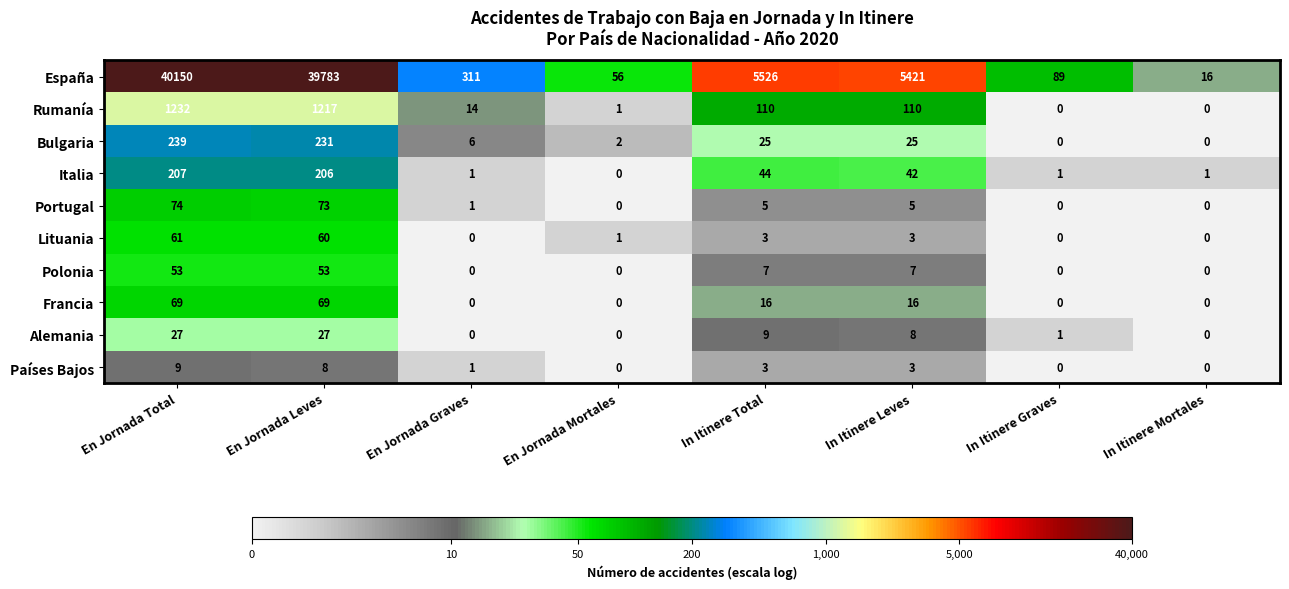

Which series has the largest total across all categories?

España